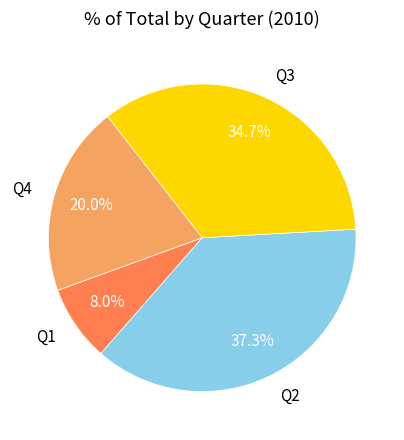

What is the largest slice in the pie chart?

Q2